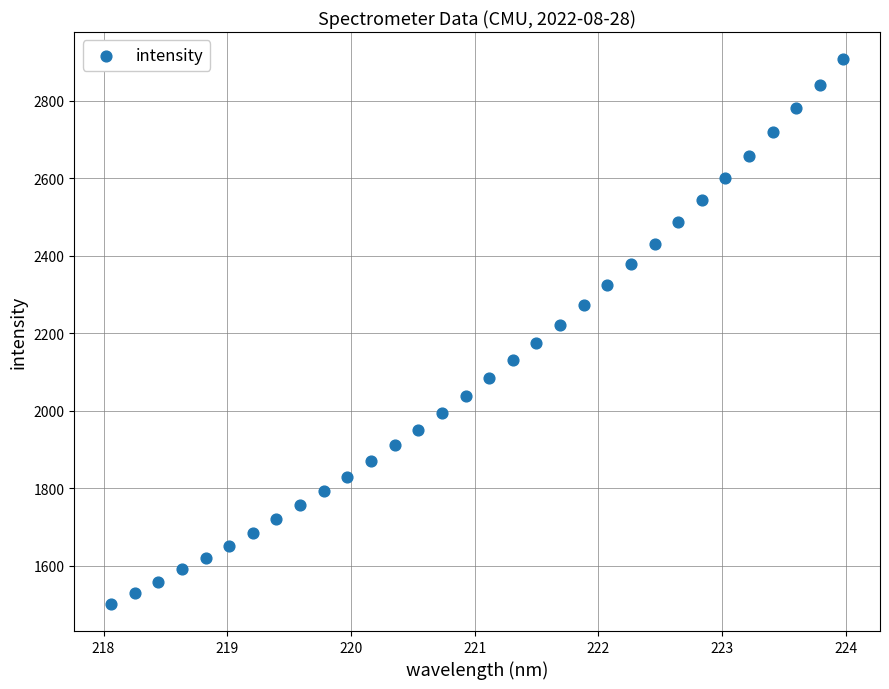

What is the range of Y values (max minus min)?

1405.4